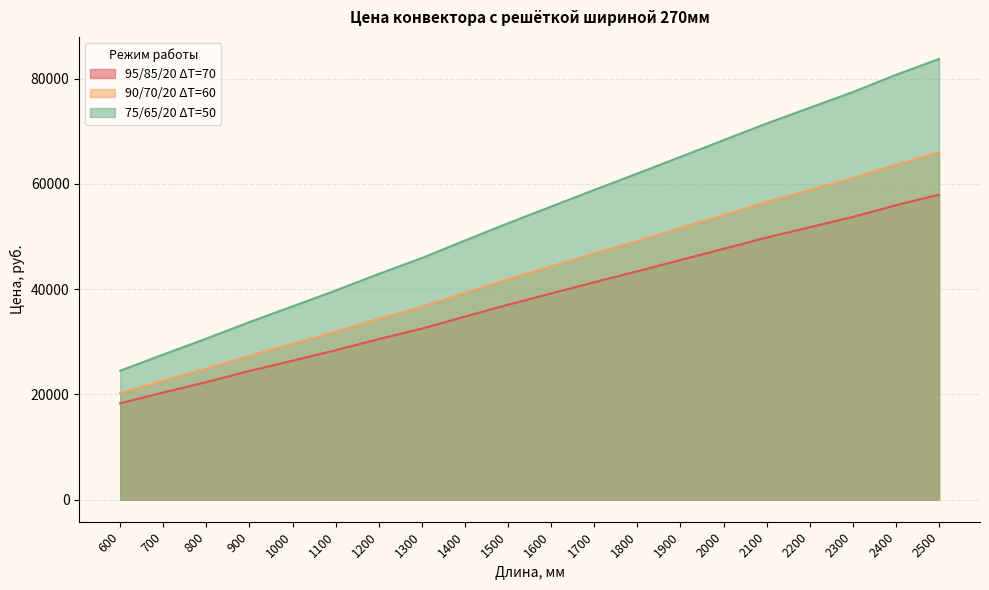

How many data points in 75/65/20 ΔT=50 are less than 55699?

10